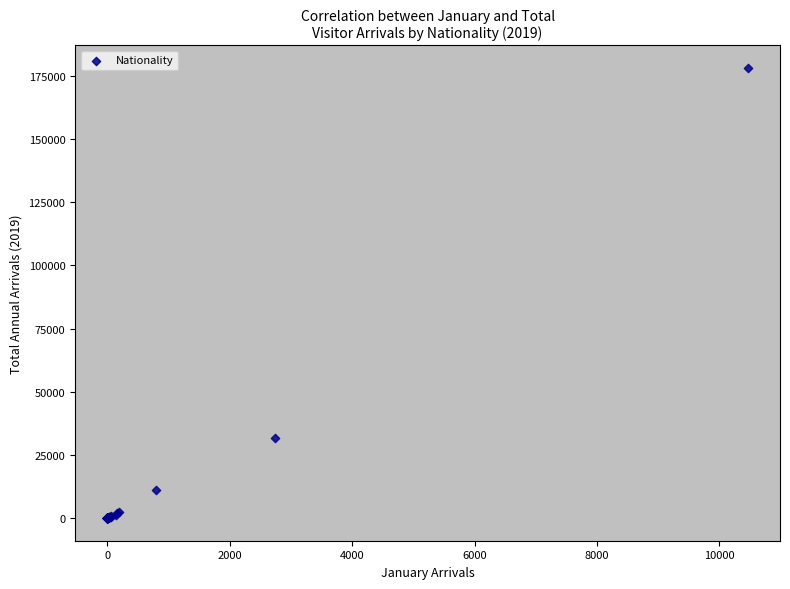

What Y value in the scatter plot is closest to 89012?

31586